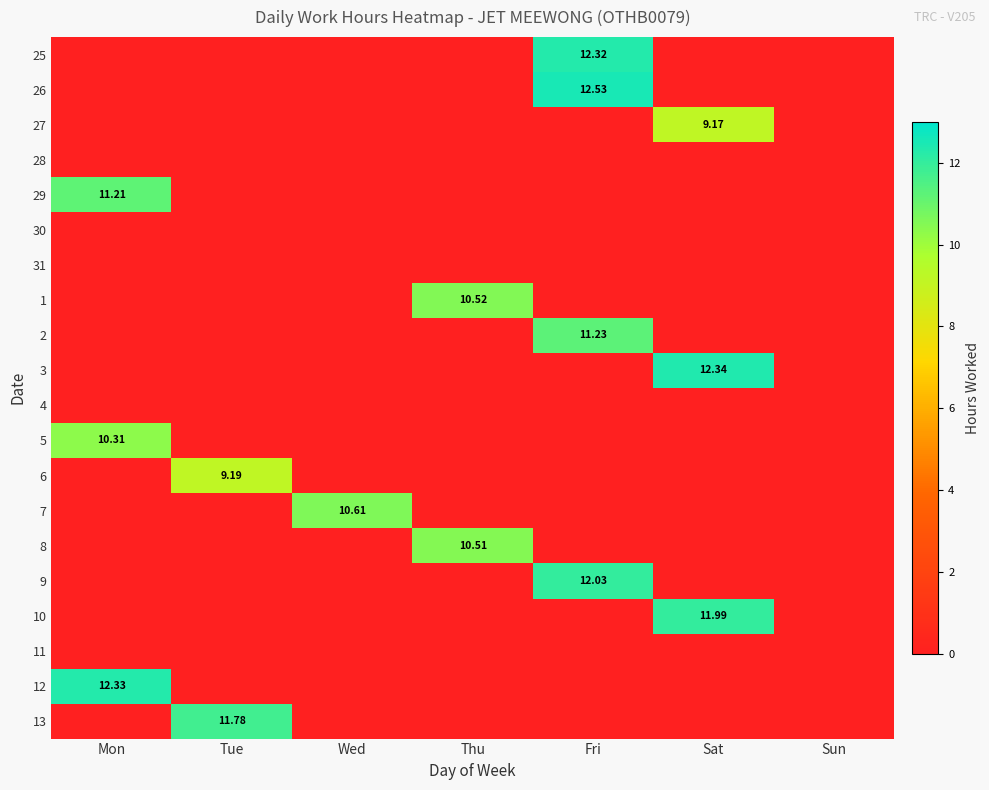

Rank the series at Wed from highest to lowest value.

7, 25, 26, 27, 28, 29, 30, 31, 1, 2, 3, 4, 5, 6, 8, 9, 10, 11, 12, 13